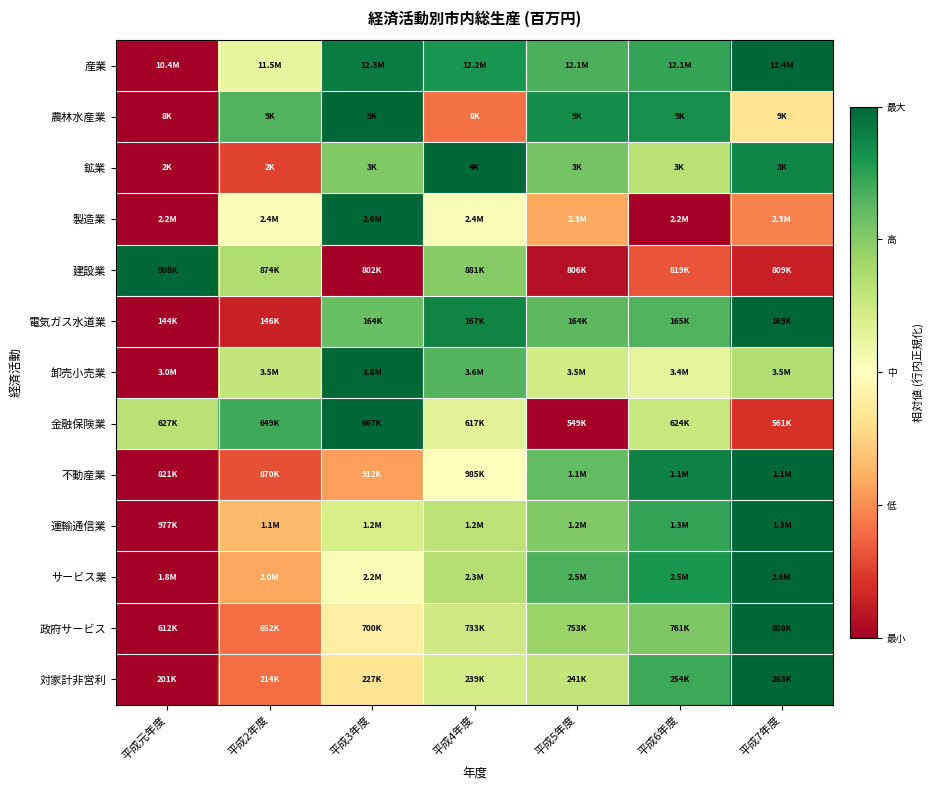

Which series has the widest spread of values?

産業